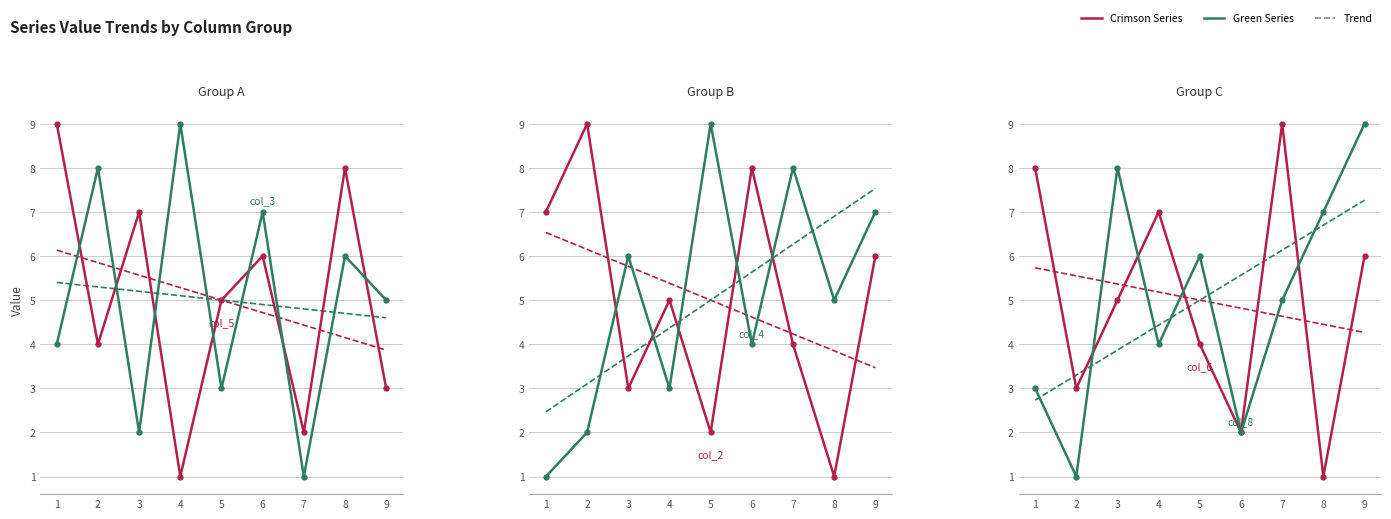

At which category is the sum across all series the highest?

9